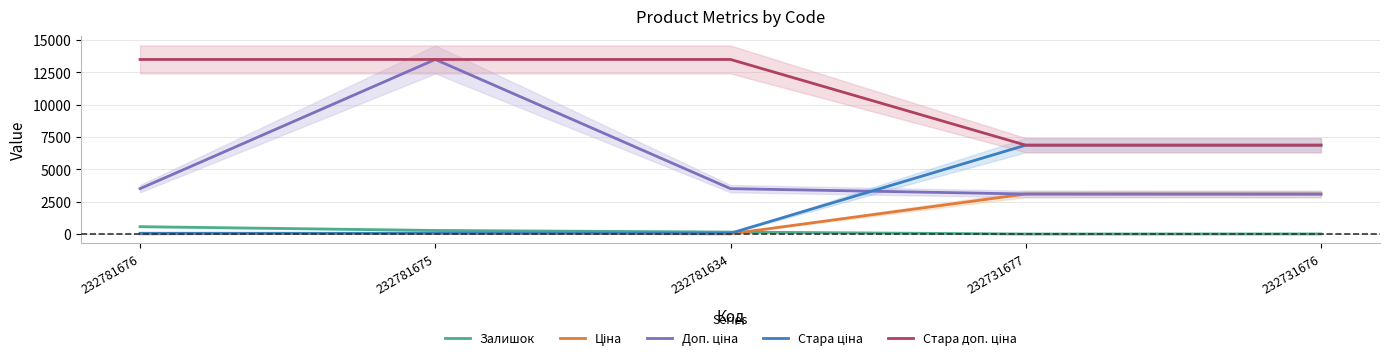

True or false: Стара доп. ціна and Залишок intersect in this chart.

False